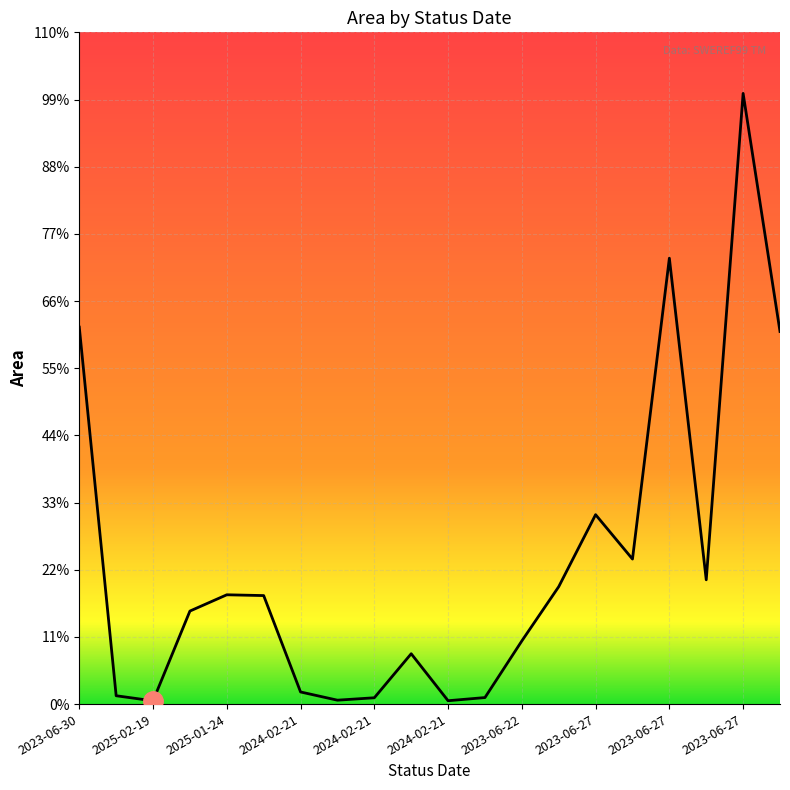

At which label is the value closest to 9427?

19